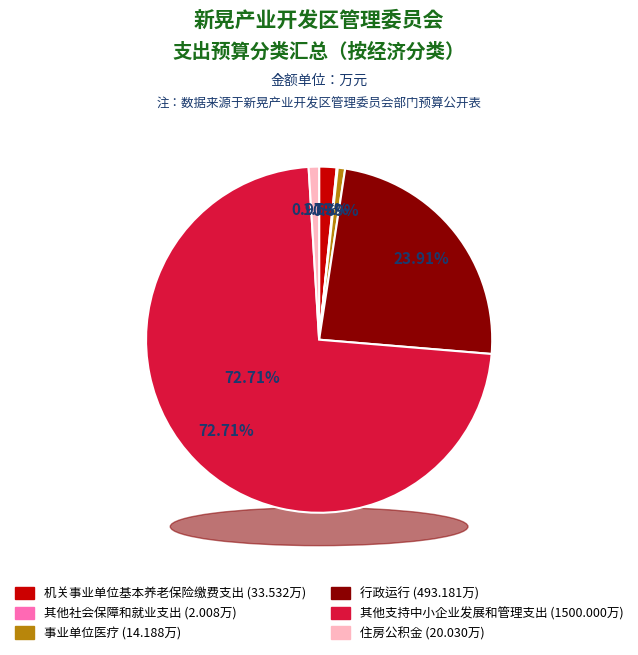

Approximately how many times larger is the value at 其他社会保障和就业支出 compared to 住房公积金?

0.1